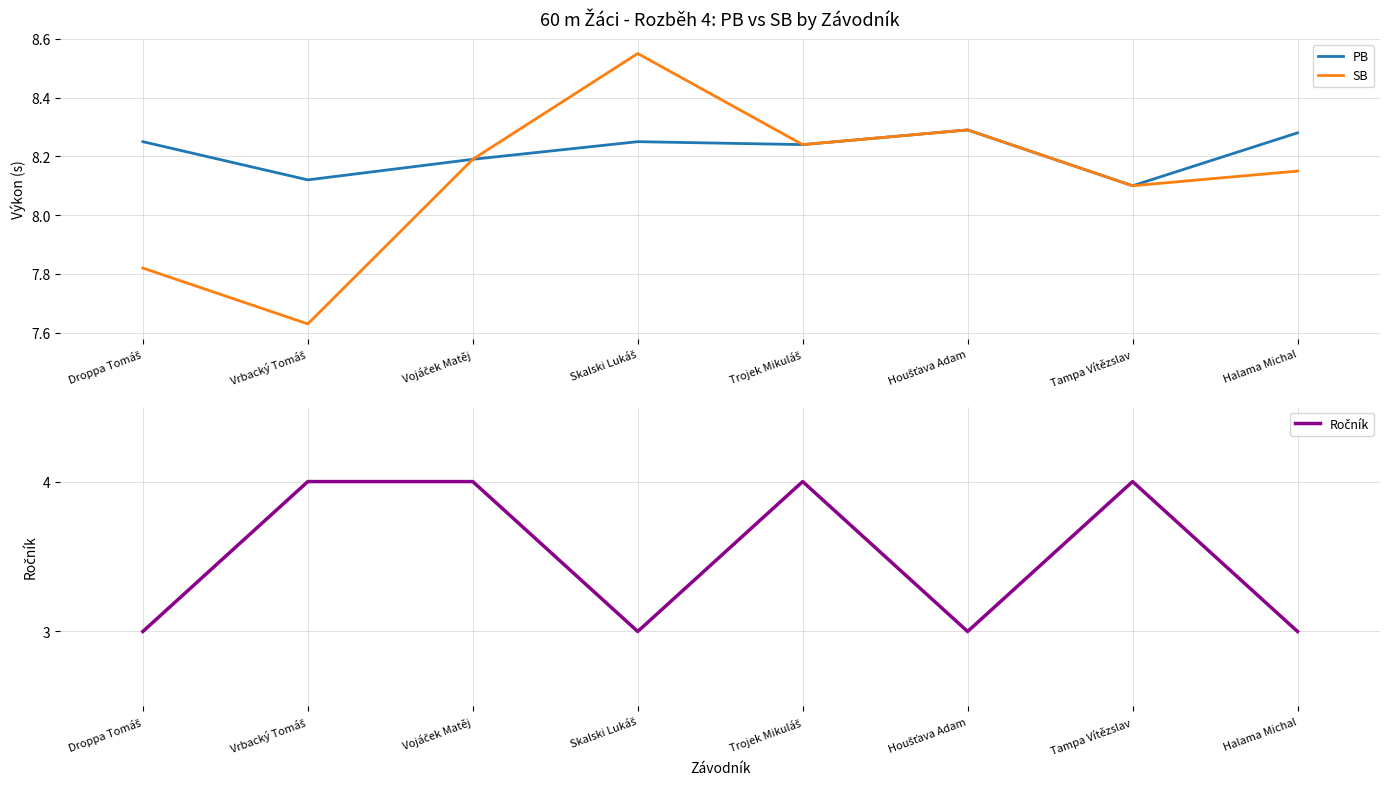

What position from the right is Vrbacký Tomáš?

7